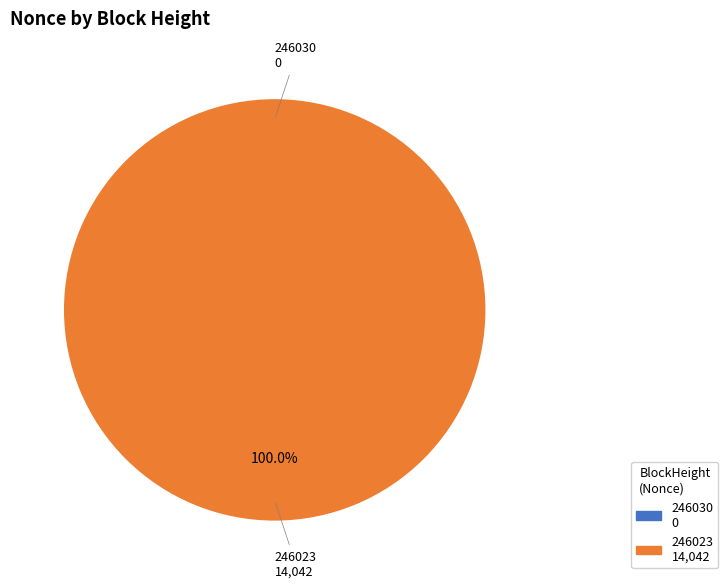

Which category has the biggest portion of the pie?

246023